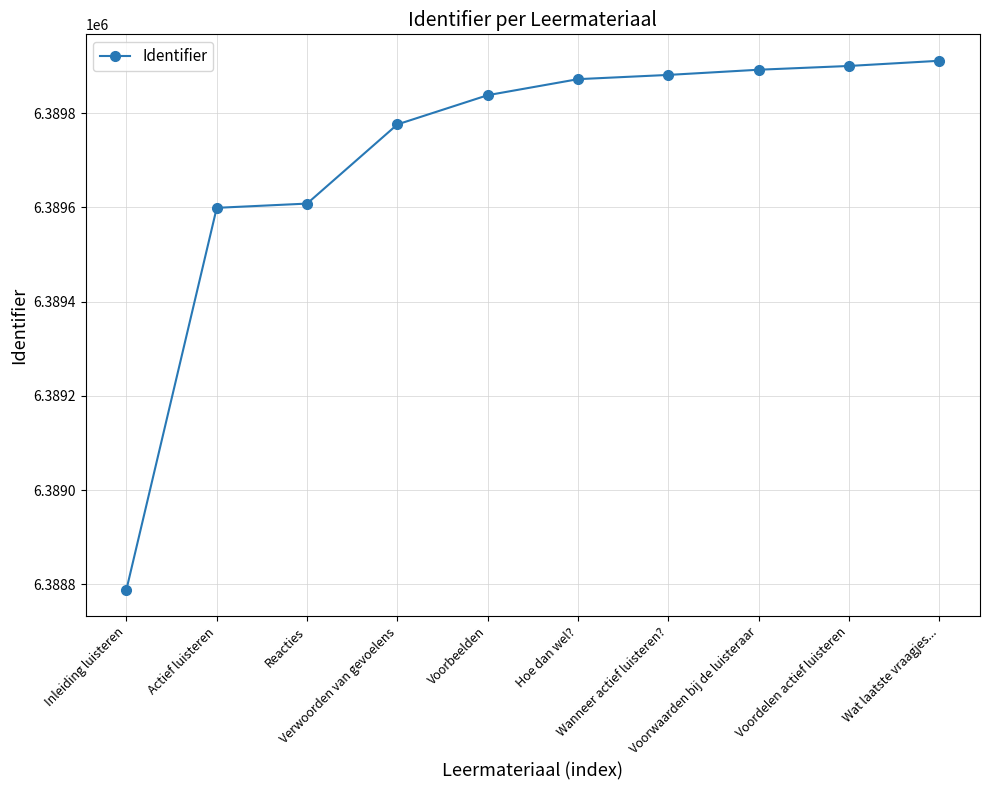

How many lines are shown in the chart?

1